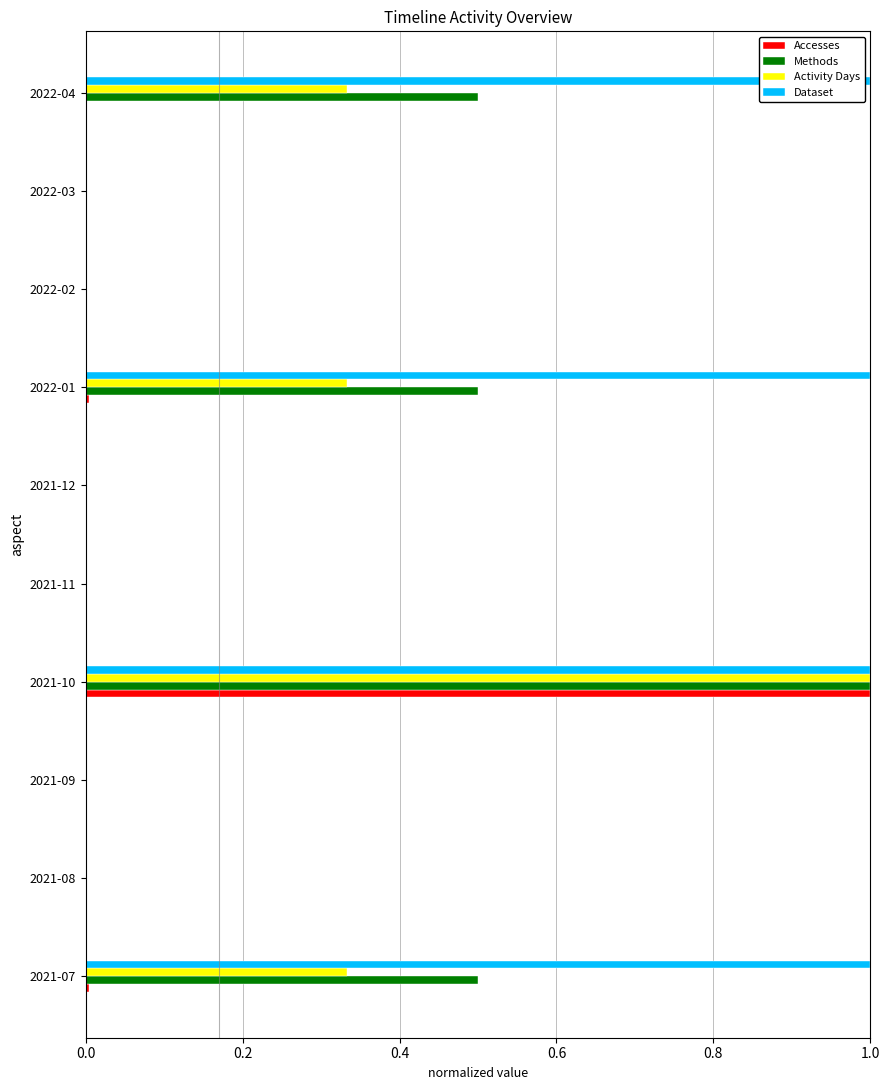

Is it true that Dataset equals 1.0 at 2021-10?

True